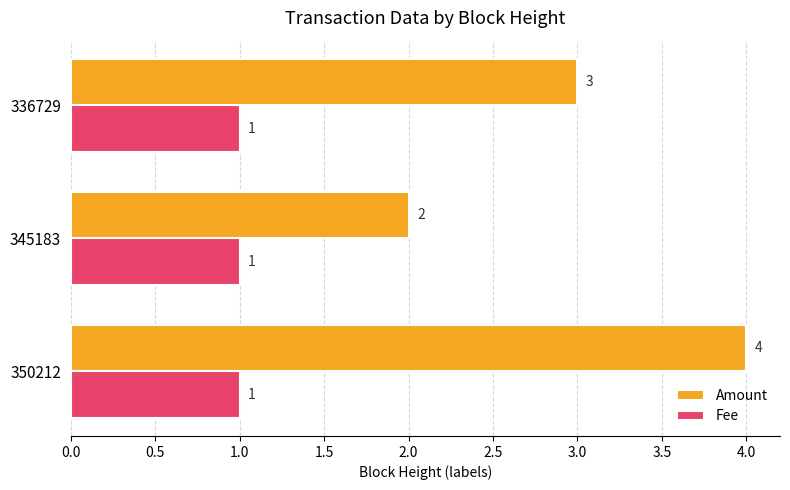

How many values in the Fee series exceed 1?

1